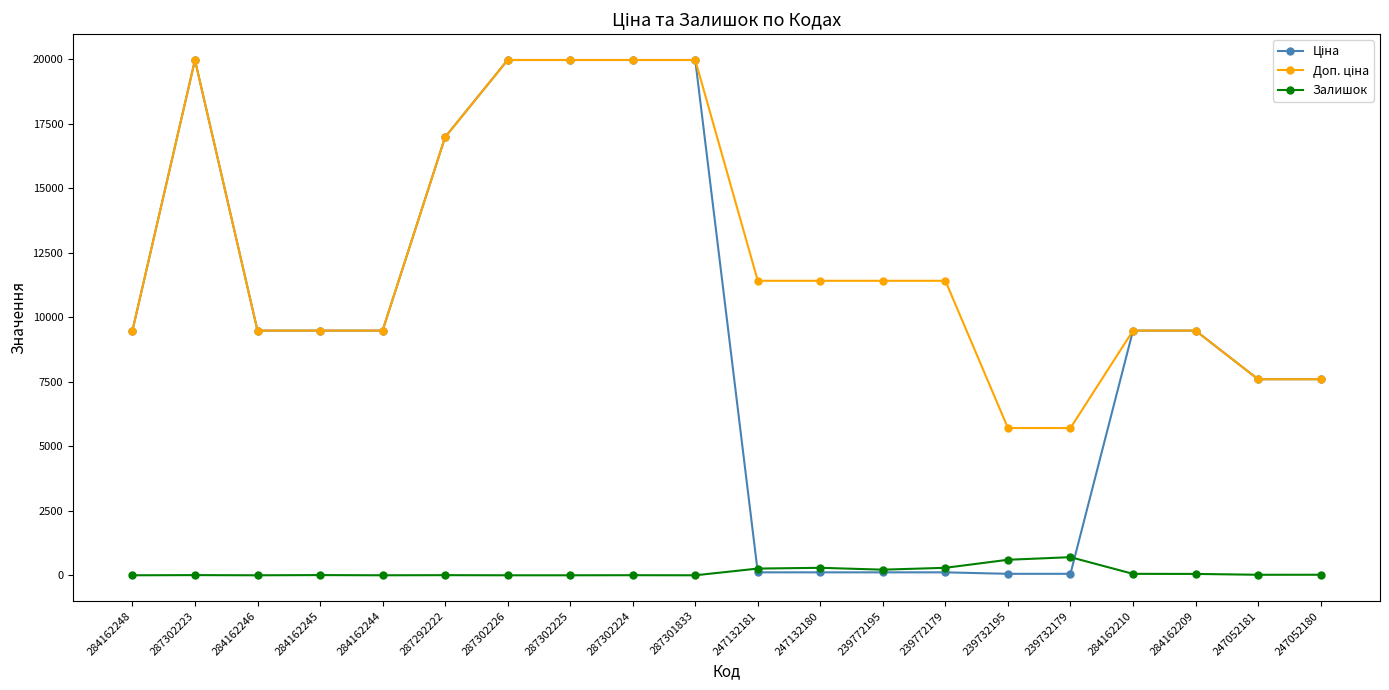

At how many categories does at least one series exceed 7339?

18